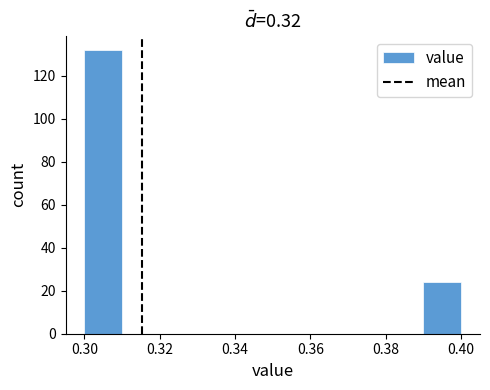

How tall is the bar that spans 0.30 to 0.31 on the x-axis? The values are not printed on the chart, so give them approximately, as read against the axis.

132